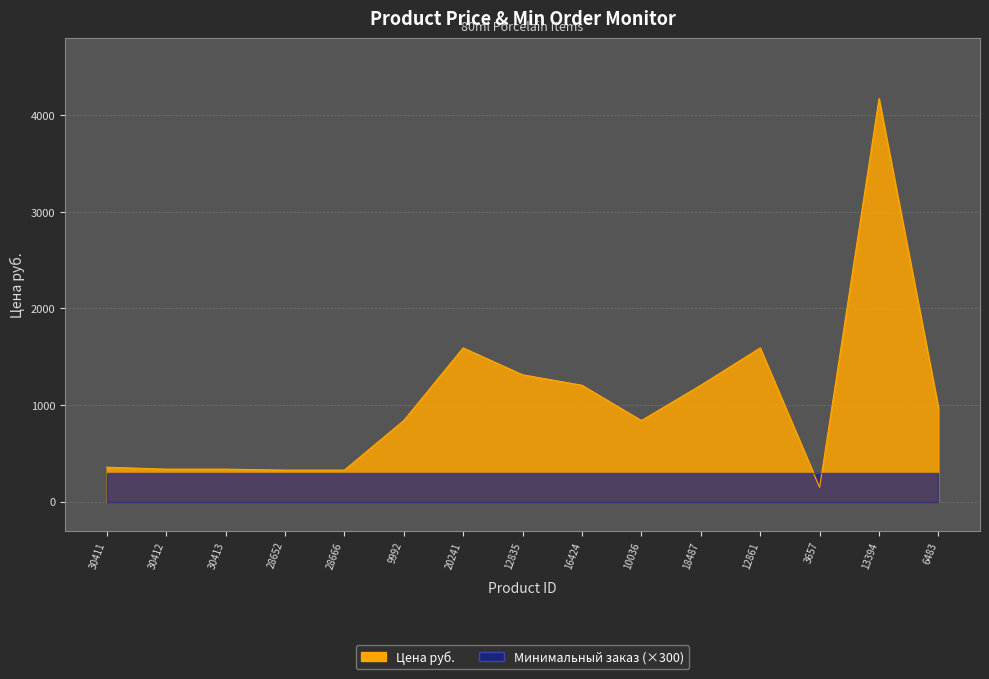

How many points are lower than both their immediate neighbors (excluding endpoints)?

2